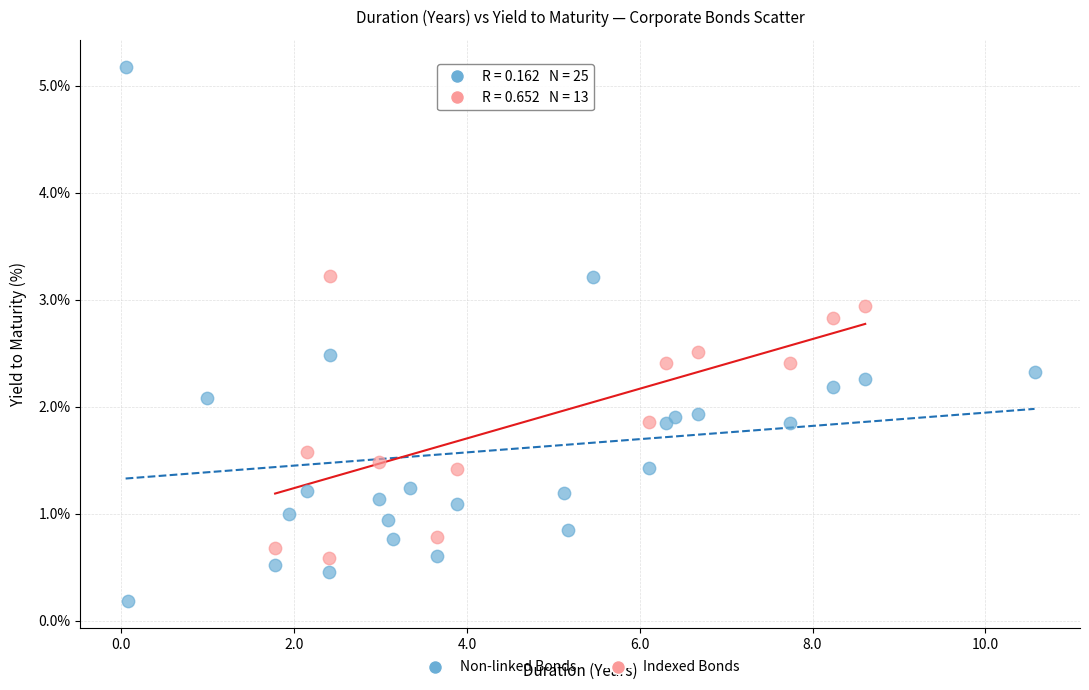

Which series contains the lowest Y value?

Non-linked Bonds